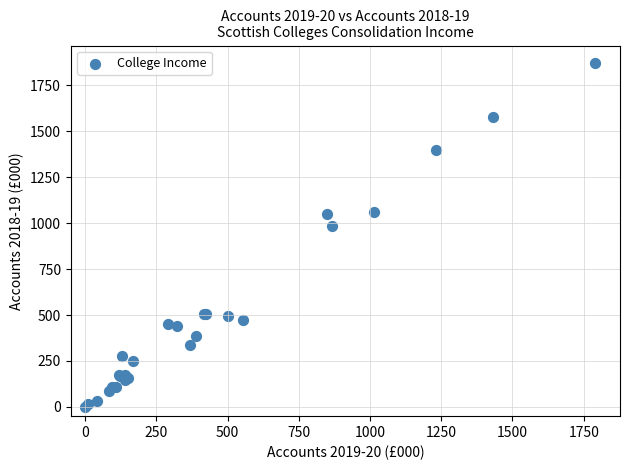

What Y value in the scatter plot is closest to 936?

983